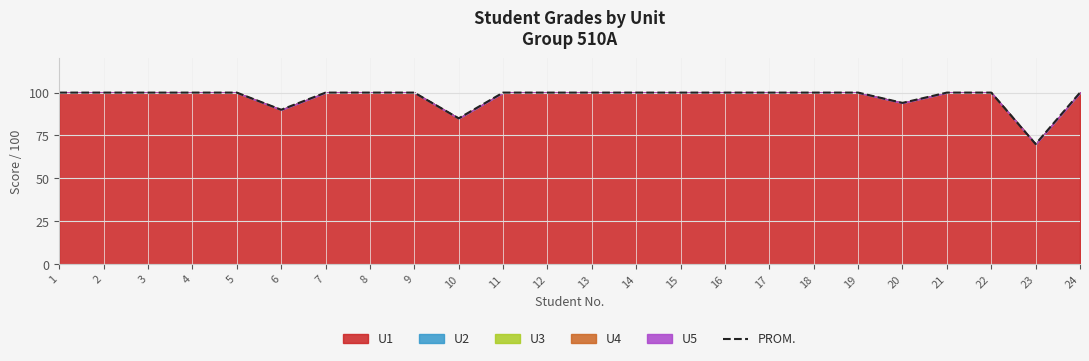

Between 4 and 14, which is larger?

4